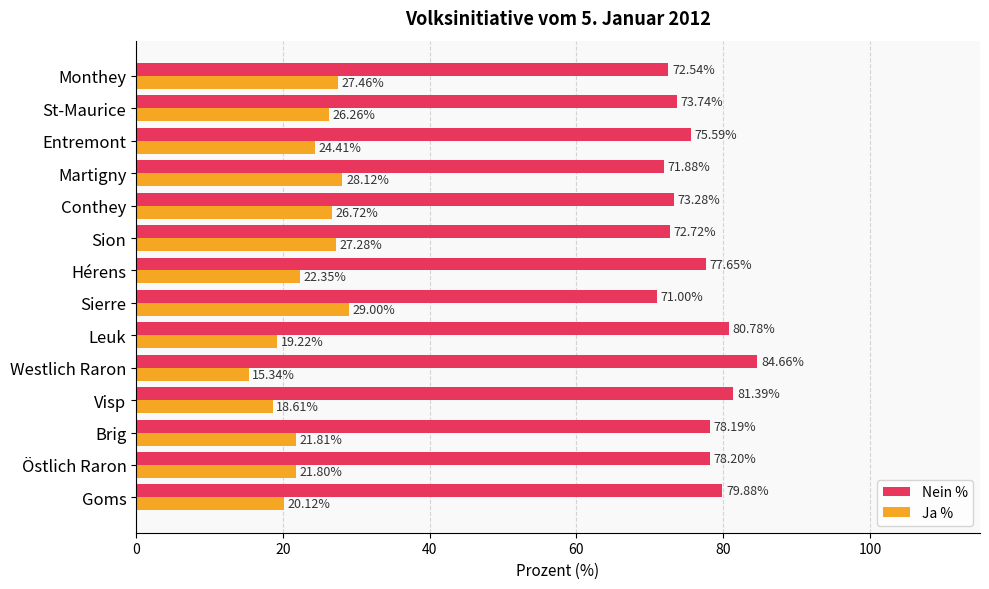

Which category has the highest value in the Ja % series?

Sierre